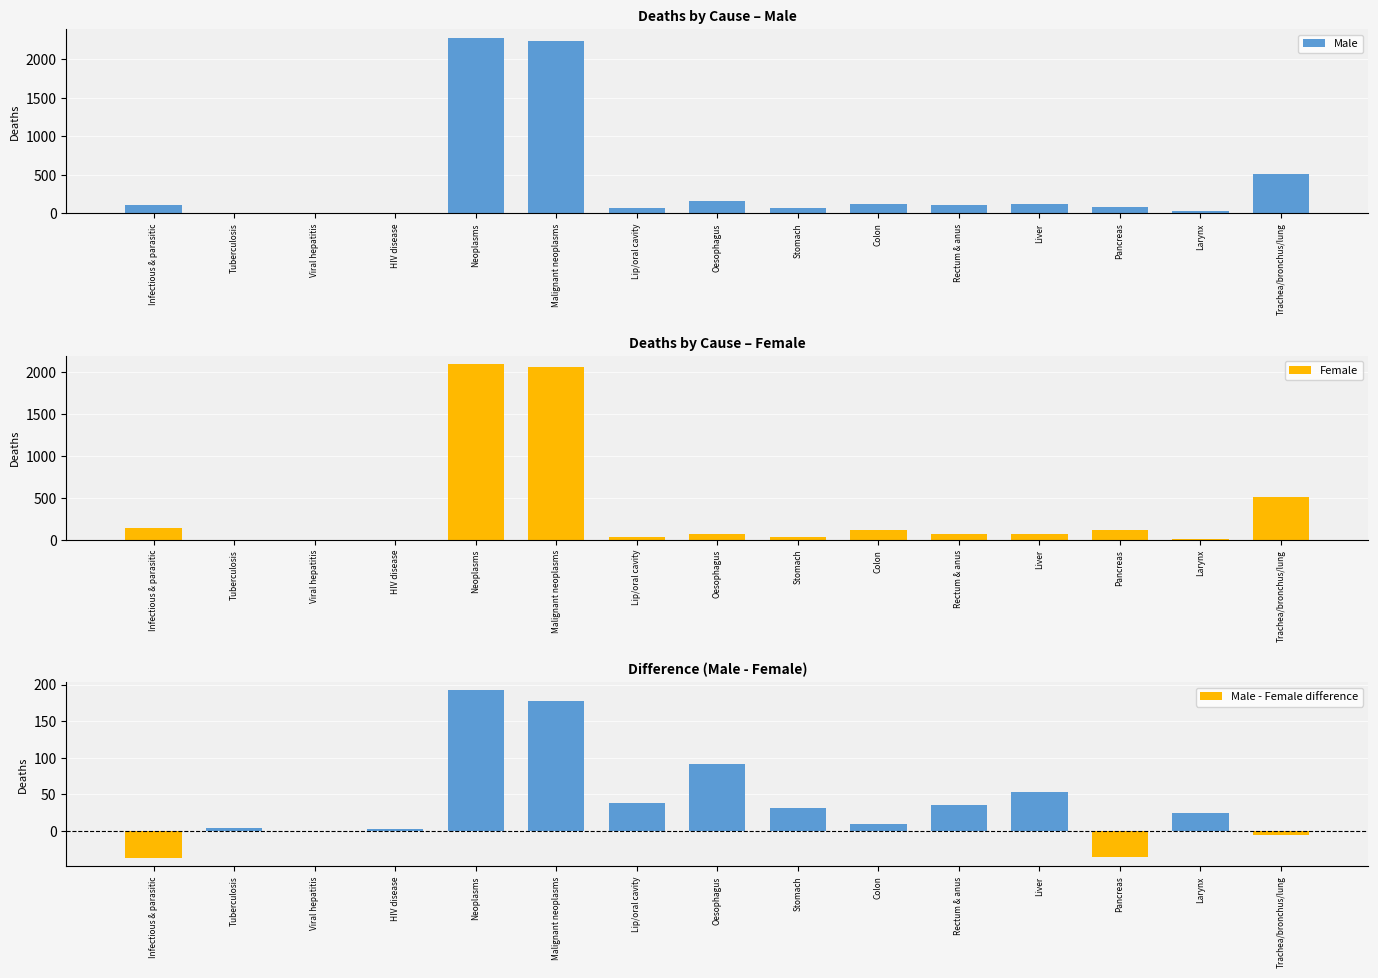

Are the bars grouped side by side (vs. stacked)?

Yes